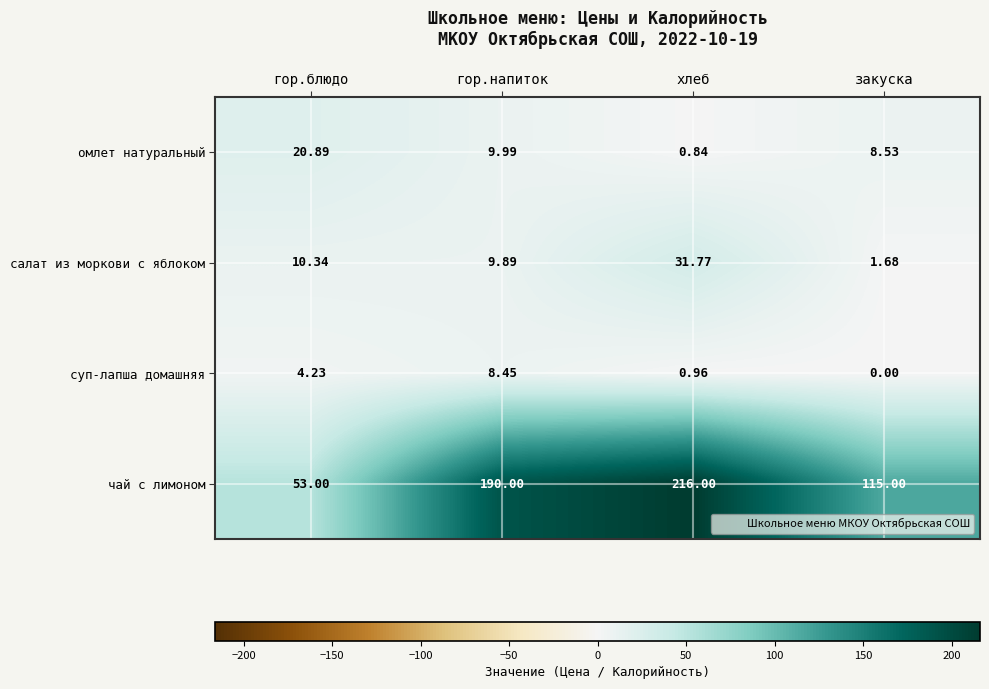

At which category is the sum across all series the highest?

хлеб